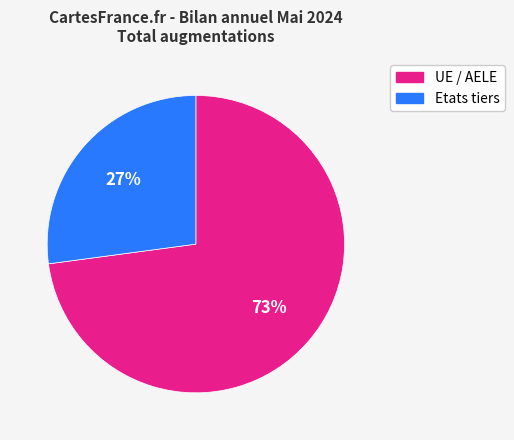

Which has a higher value, Etats tiers or UE / AELE?

UE / AELE